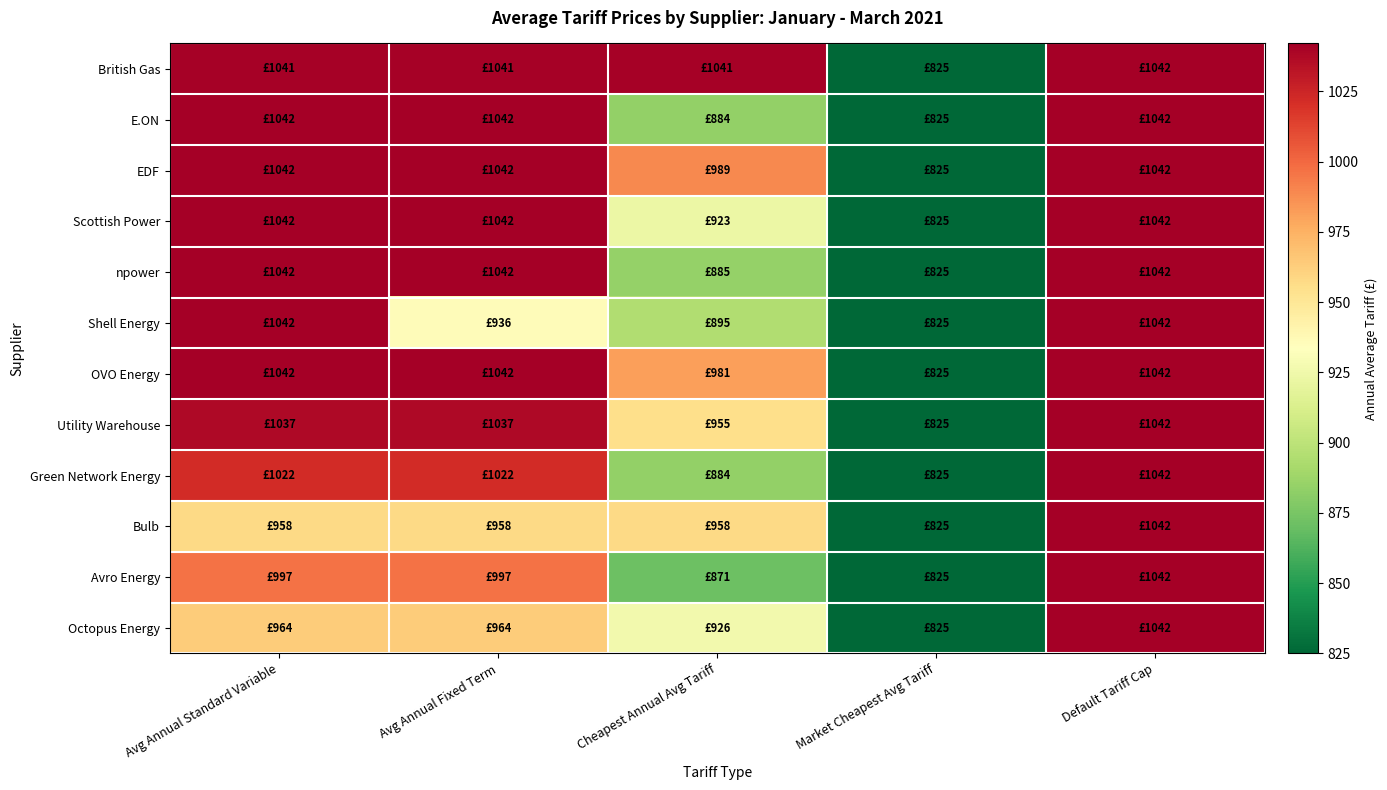

Which series changed the most between Avg Annual Standard Variable and Avg Annual Fixed Term?

Shell Energy